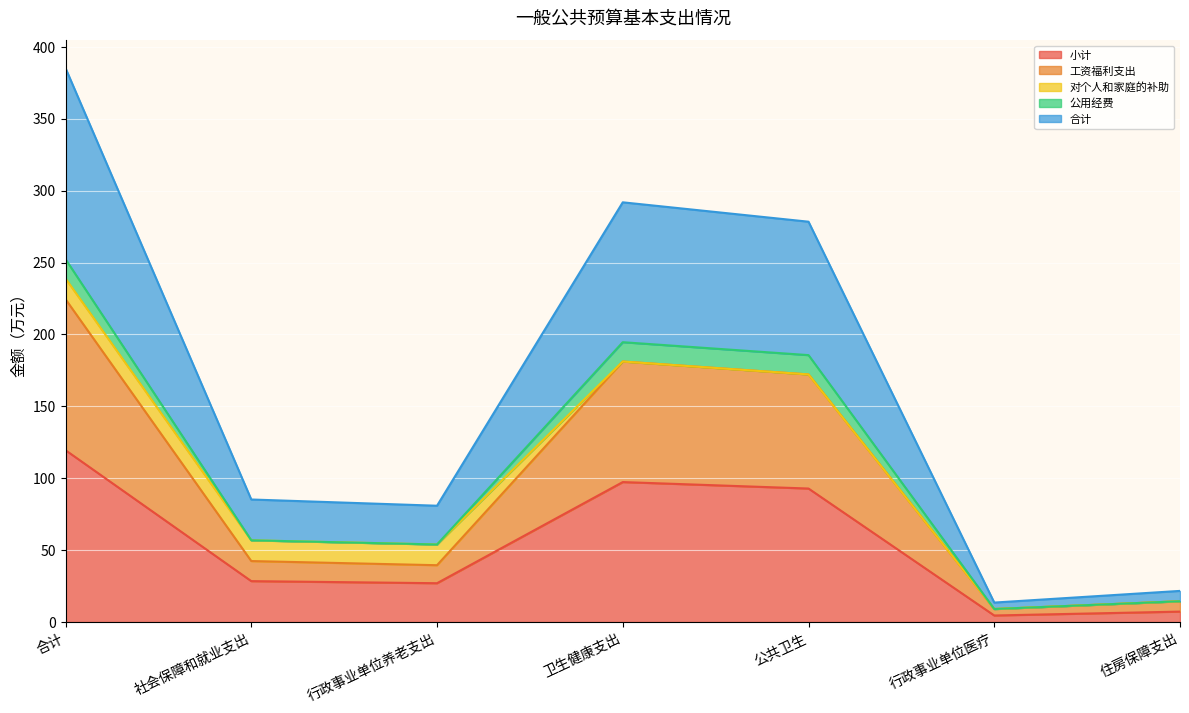

Where is 小计 nearest to the value 61?

公共卫生